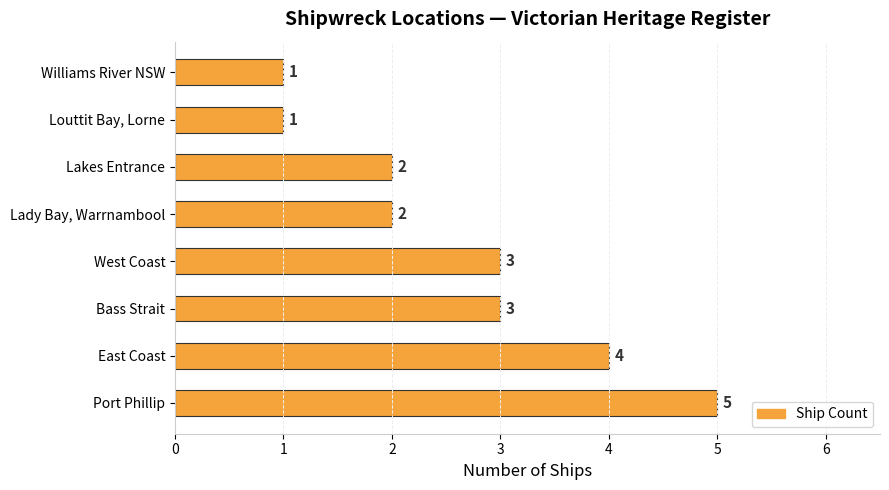

What is the ratio of the value at Williams River NSW to the value at West Coast?

0.3